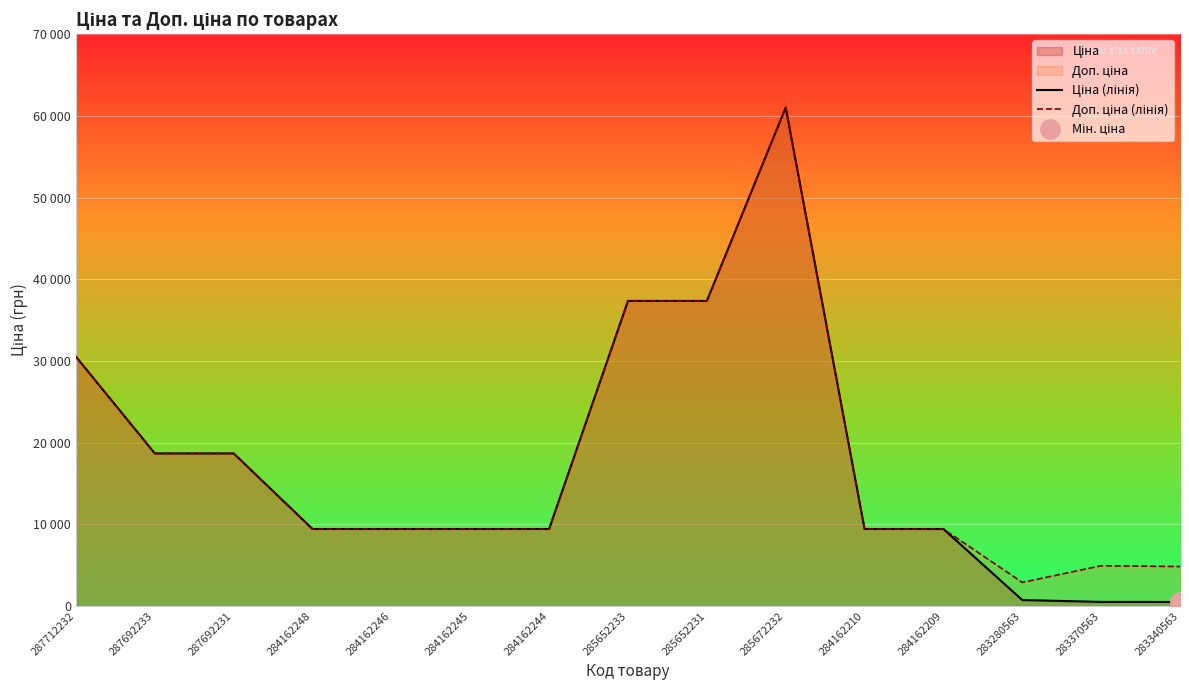

What is the minimum value shown in the chart?

482.1